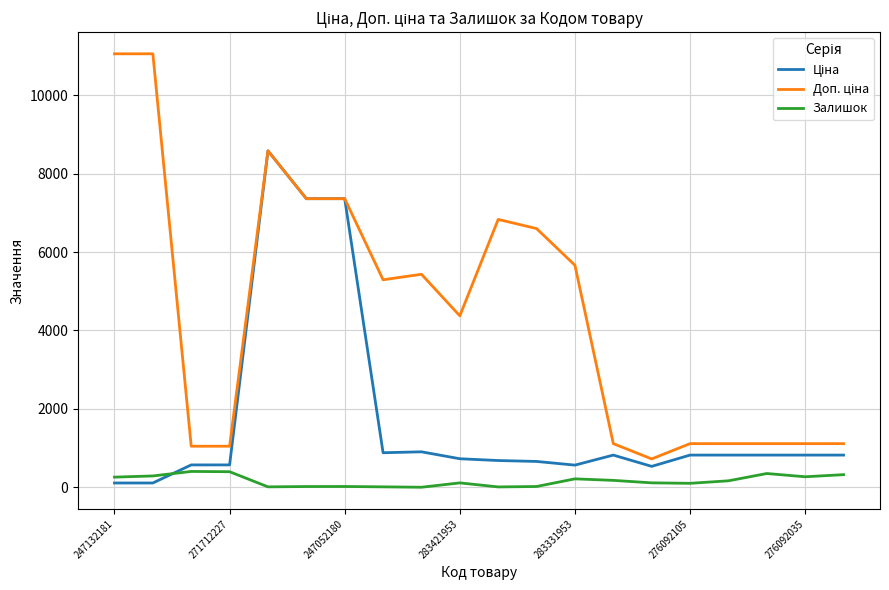

Does the chart display data point markers on the line(s)?

No